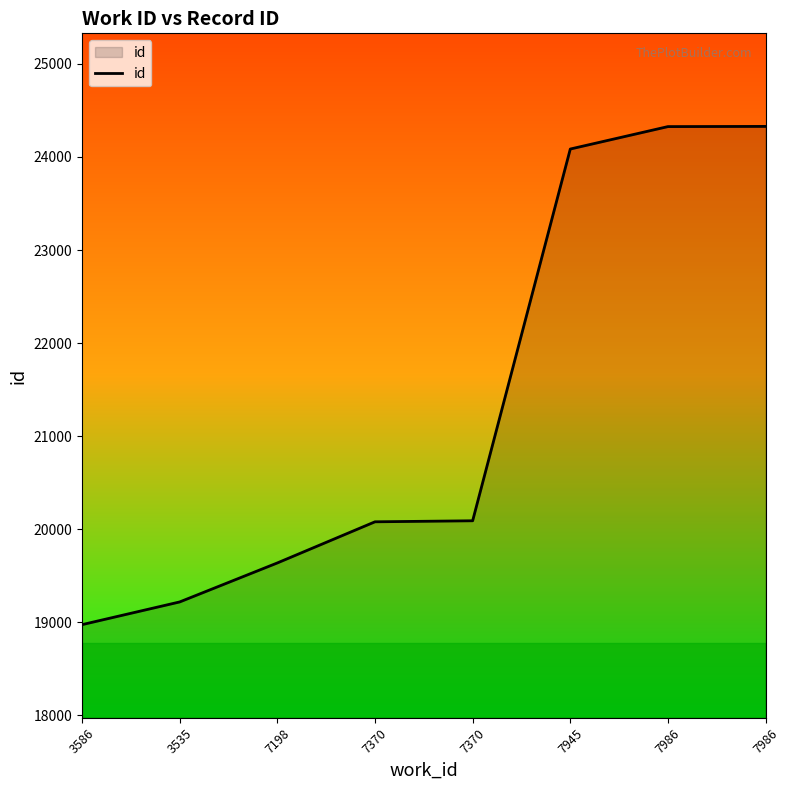

List the labels in order of value, largest first.

7986, 7986, 7945, 7370, 7370, 7198, 3535, 3586